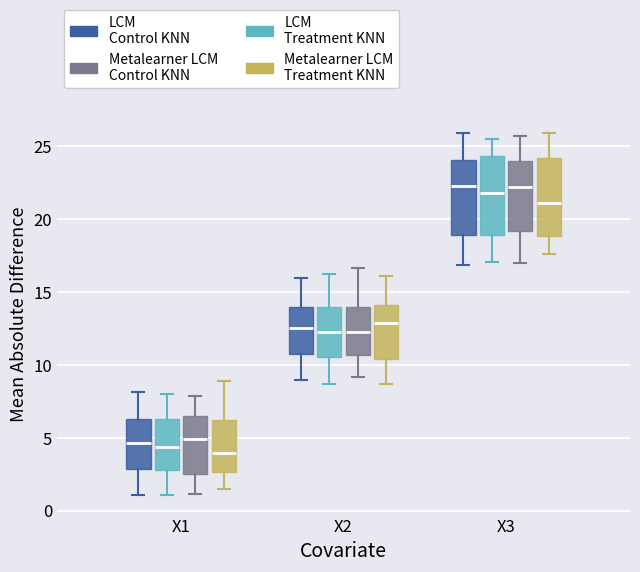

Reading left to right, transcribe this box plot: for each box, give where its median line is, the range the box spans, and where its two whiskers end, as read against the y-axis. The values are not printed on the chart, so give them approximately, as read against the axis.

X1 (LCM Control KNN): median 4.5, box 3.0 to 6.5, whiskers 1.0 to 8.0
X1 (LCM Treatment KNN): median 4.5, box 2.5 to 6.5, whiskers 1.0 to 8.0
X1 (Metalearner LCM Control KNN): median 5.0, box 2.5 to 6.5, whiskers 1.0 to 8.0
X1 (Metalearner LCM Treatment KNN): median 4.0, box 2.5 to 6.0, whiskers 1.5 to 9.0
X2 (LCM Control KNN): median 12.5, box 10.5 to 14.0, whiskers 9.0 to 16.0
X2 (LCM Treatment KNN): median 12.0, box 10.5 to 14.0, whiskers 8.5 to 16.0
X2 (Metalearner LCM Control KNN): median 12.0, box 10.5 to 14.0, whiskers 9.0 to 16.5
X2 (Metalearner LCM Treatment KNN): median 13.0, box 10.5 to 14.0, whiskers 8.5 to 16.0
X3 (LCM Control KNN): median 22.0, box 19.0 to 24.0, whiskers 17.0 to 26.0
X3 (LCM Treatment KNN): median 22.0, box 19.0 to 24.5, whiskers 17.0 to 25.5
X3 (Metalearner LCM Control KNN): median 22.0, box 19.0 to 24.0, whiskers 17.0 to 25.5
X3 (Metalearner LCM Treatment KNN): median 21.0, box 19.0 to 24.0, whiskers 17.5 to 26.0